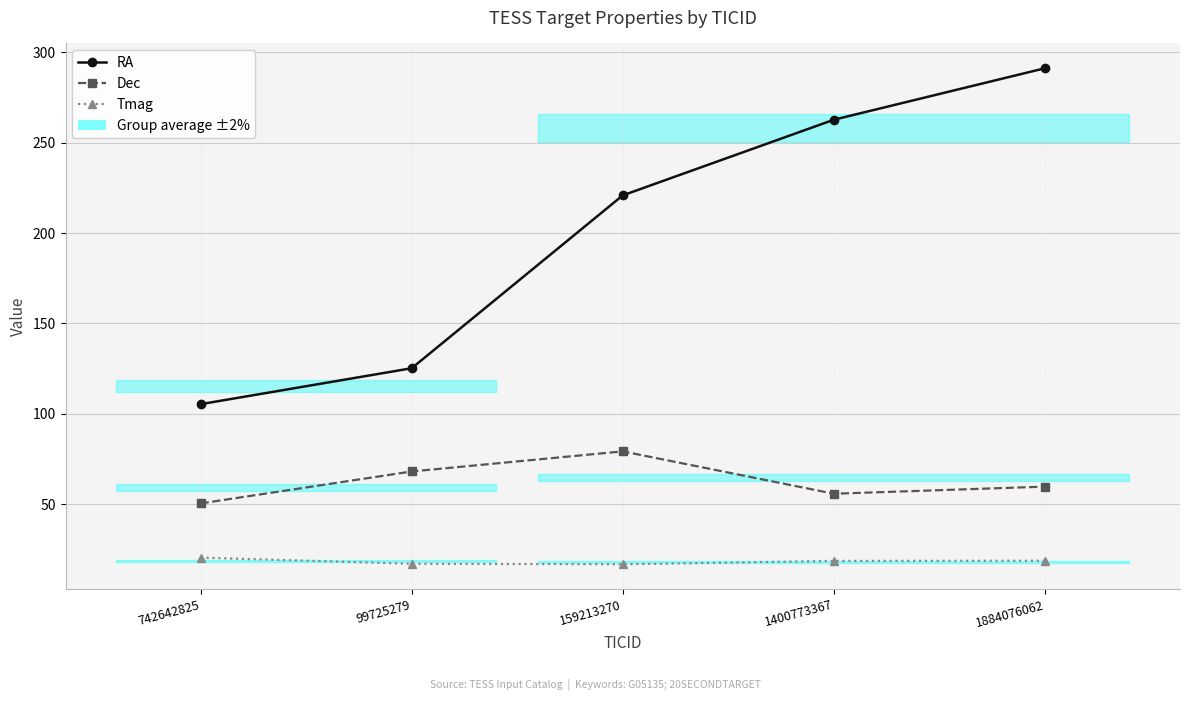

What position from the left is 99725279?

2